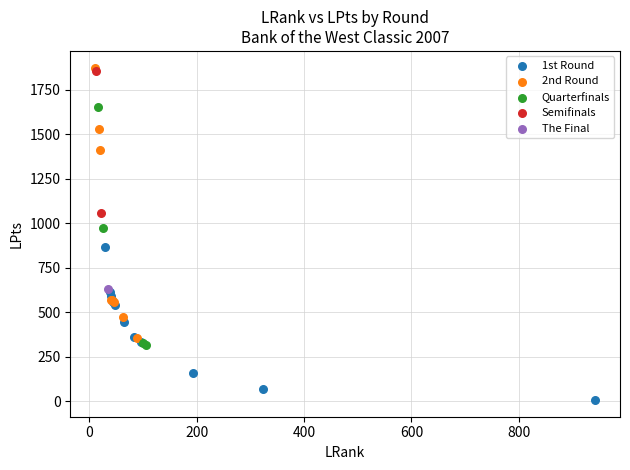

What are all the series names shown in the legend?

1st Round, 2nd Round, Quarterfinals, Semifinals, The Final